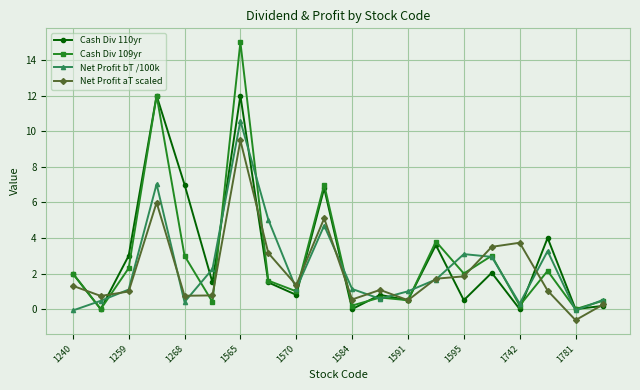

What is the sum of all Net Profit bT /100k values?

47.0